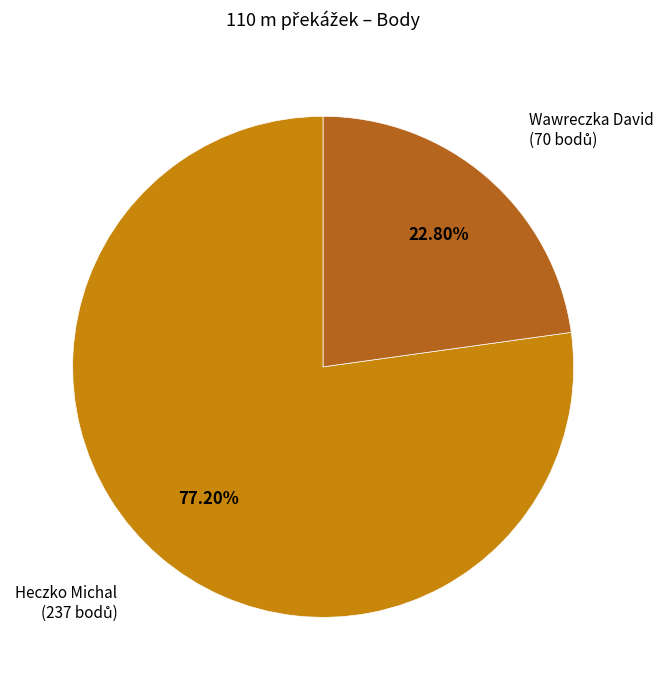

To the nearest percent, what is the difference between the largest and smallest slice percentages?

54%